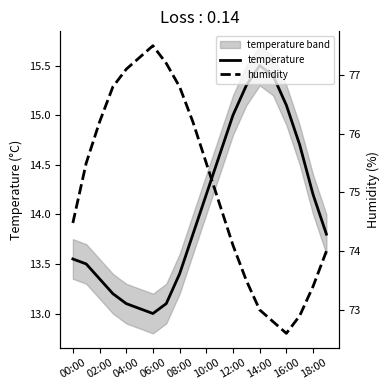

What is the spread (max minus min) of values at 19?

60.2